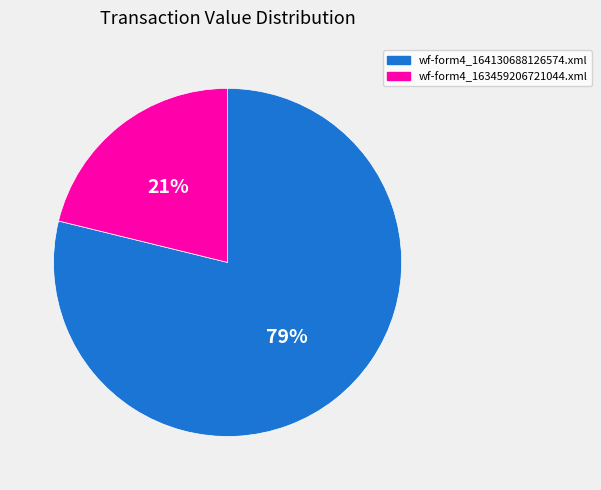

Does wf-form4_164130688126574.xml represent more than half of the total?

Yes